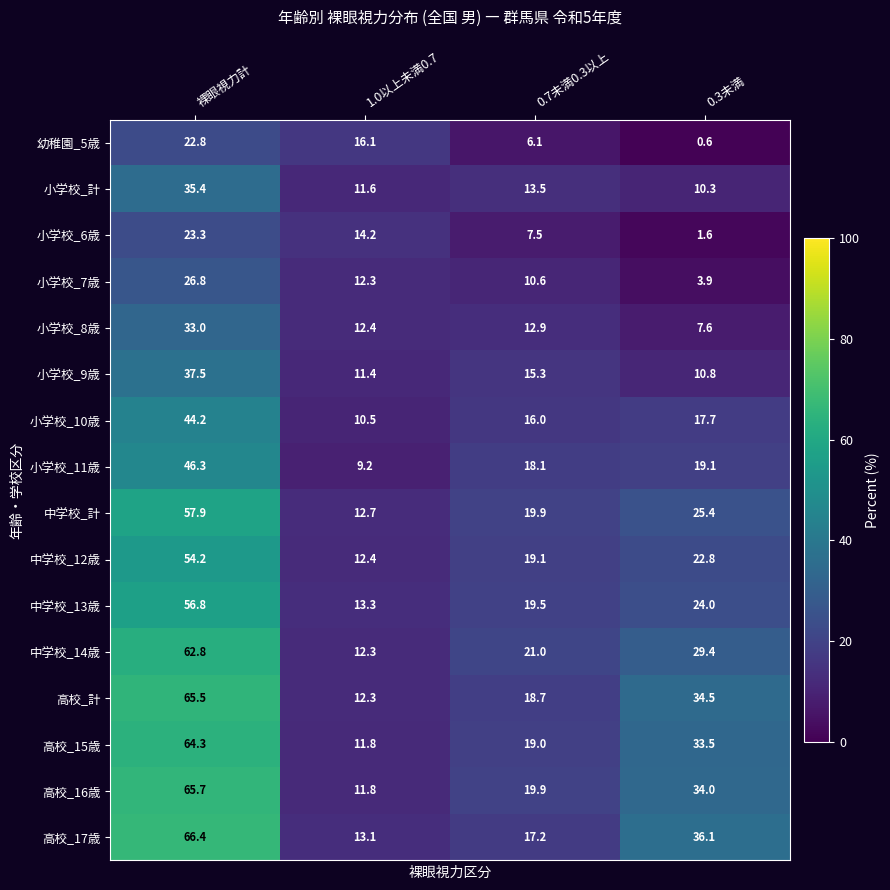

List the series in order of their peak value, lowest first.

幼稚園_5歳, 小学校_6歳, 小学校_7歳, 小学校_8歳, 小学校_計, 小学校_9歳, 小学校_10歳, 小学校_11歳, 中学校_12歳, 中学校_13歳, 中学校_計, 中学校_14歳, 高校_15歳, 高校_計, 高校_16歳, 高校_17歳